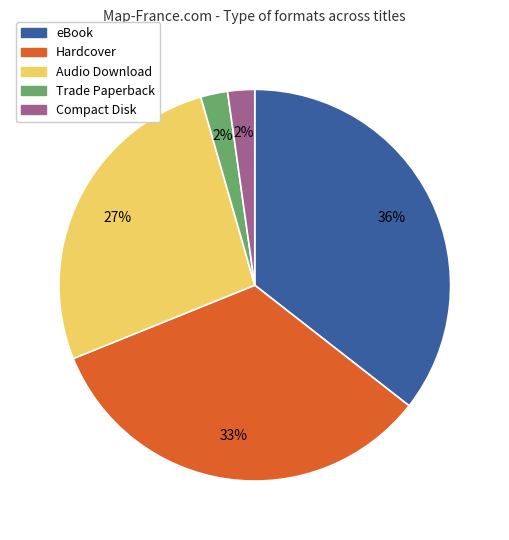

Is there a majority slice in this chart?

No